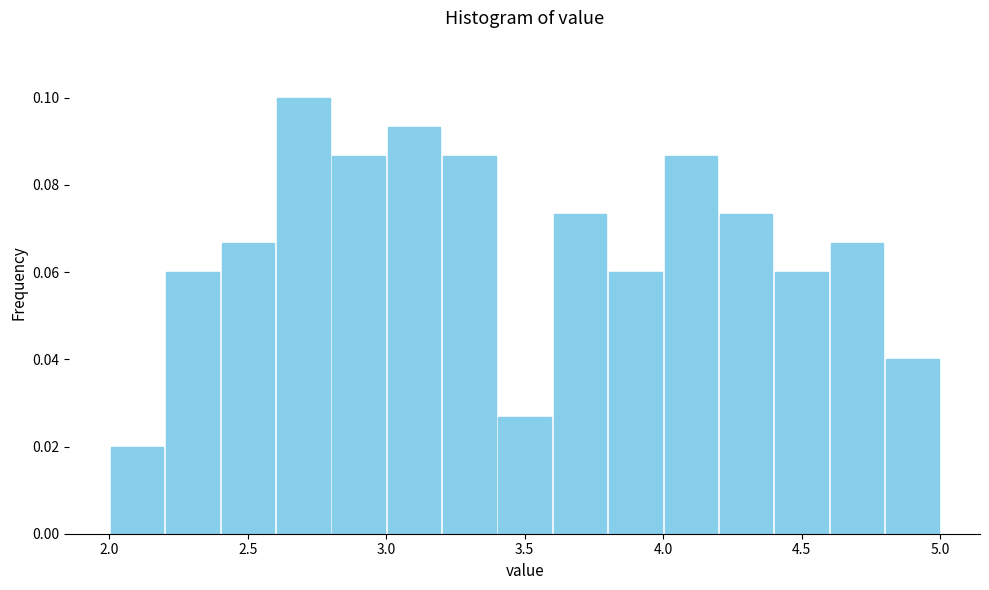

Reading left to right, transcribe this chart: for each bar, give the range it covers on the x-axis and its height. The values are not printed on the chart, so give them approximately, as read against the axis.

2.0 to 2.2: 0.020
2.2 to 2.4: 0.060
2.4 to 2.6: 0.066
2.6 to 2.8: 0.100
2.8 to 3.0: 0.086
3.0 to 3.2: 0.094
3.2 to 3.4: 0.086
3.4 to 3.6: 0.026
3.6 to 3.8: 0.074
3.8 to 4.0: 0.060
4.0 to 4.2: 0.086
4.2 to 4.4: 0.074
4.4 to 4.6: 0.060
4.6 to 4.8: 0.066
4.8 to 5.0: 0.040